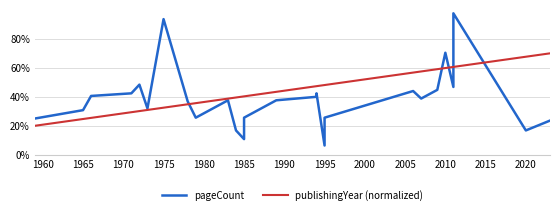

What is the difference between the highest and lowest values at 1995?

0.4